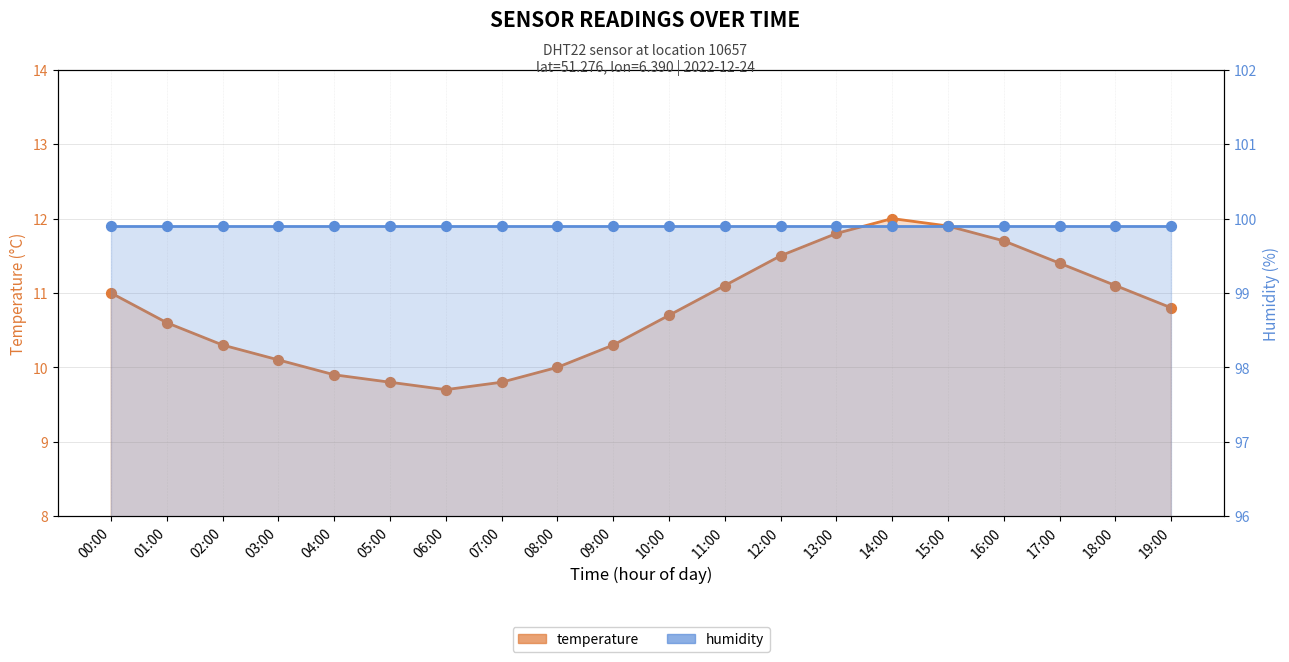

What is the total value across all series at 19:00?

110.7